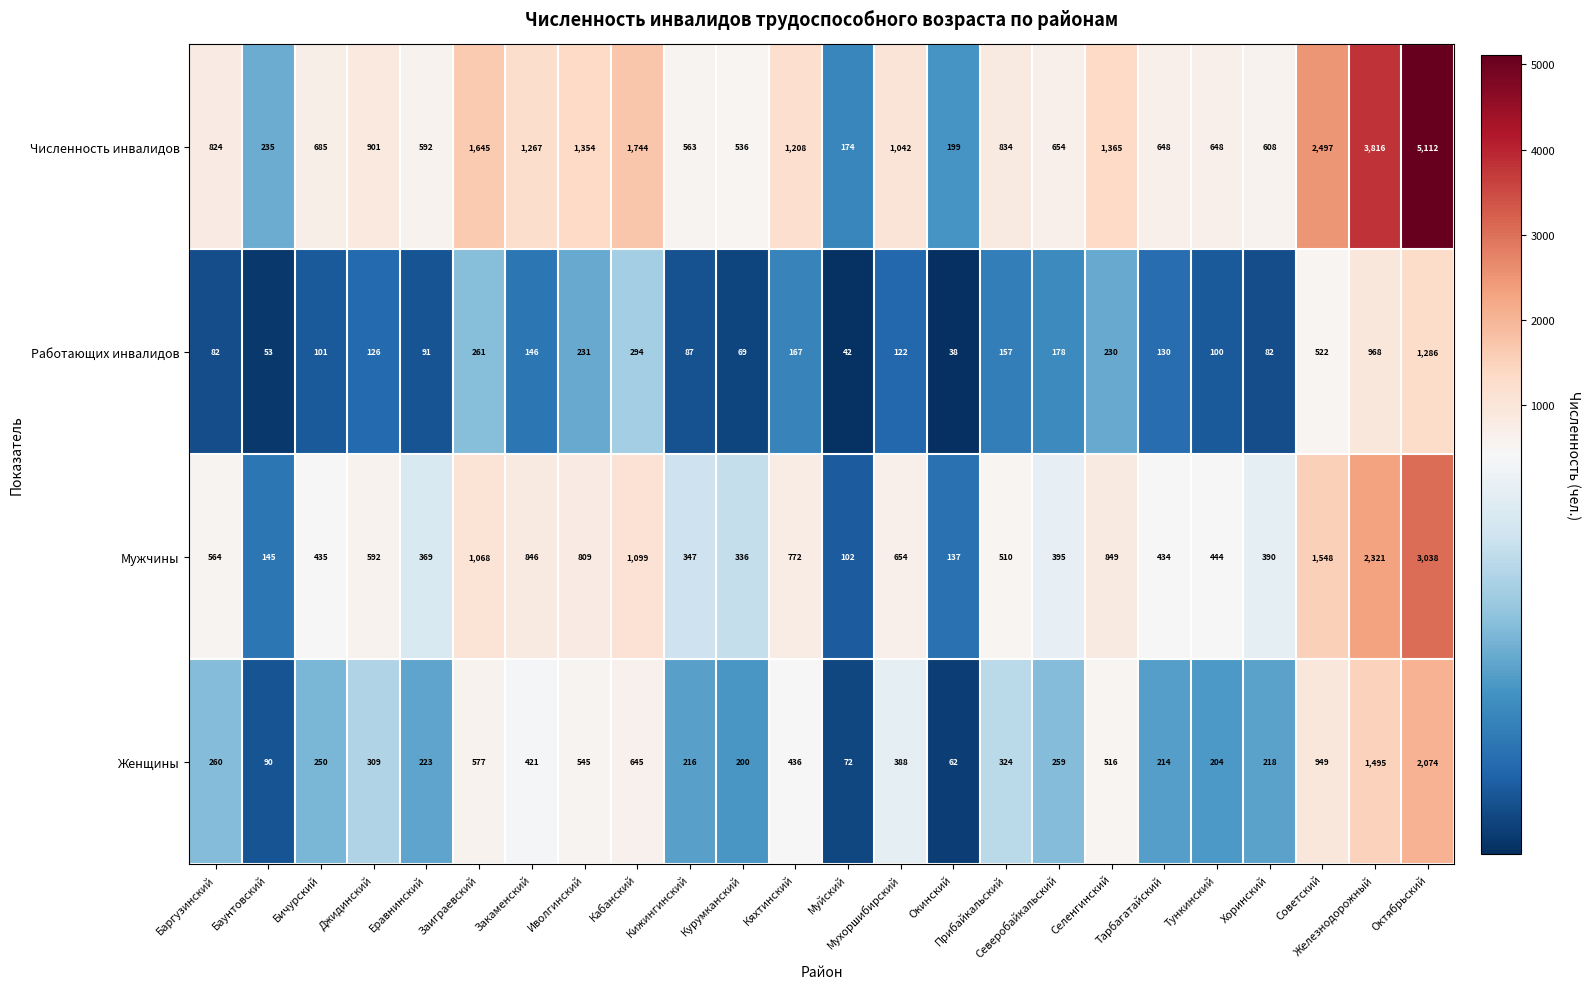

Which label corresponds to the smallest value in the chart?

Окинский